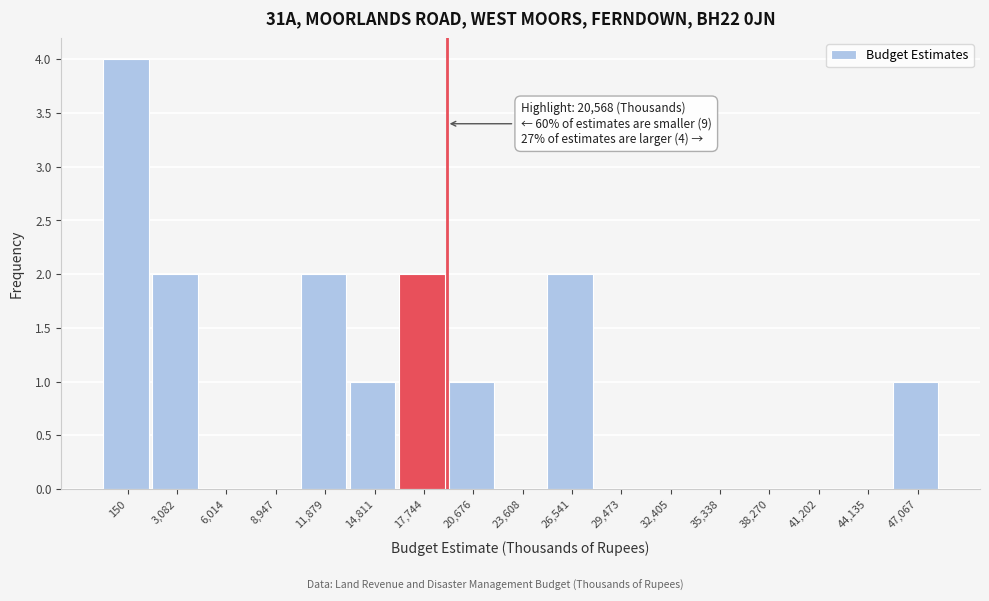

Reading left to right, what are all the values shown in this chart?

150=4	3,082=2	6,014=0	8,947=0	11,879=2	14,811=1	17,744=2	20,676=1	23,608=0	26,541=2	29,473=0	32,405=0	35,338=0	38,270=0	41,202=0	44,135=0	47,067=1